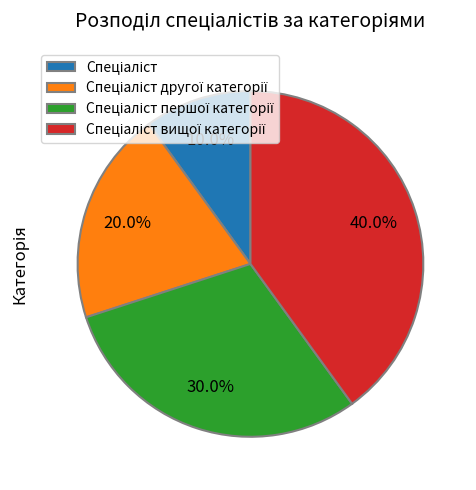

Is there any slice that represents more than half of the pie?

No